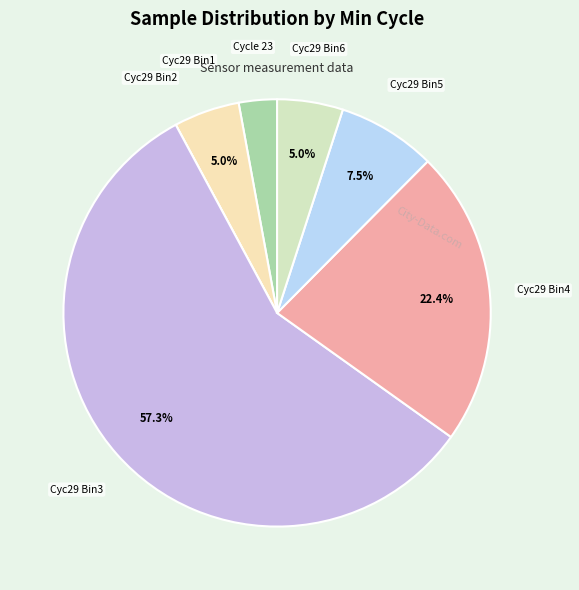

Does any single category account for the majority?

Yes